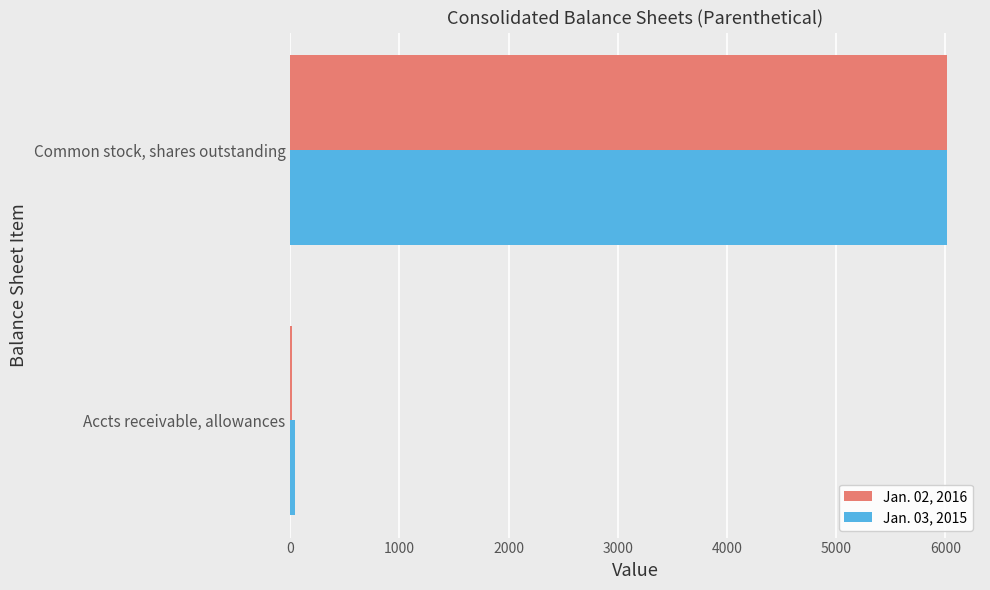

At which category does the chart reach its peak across all series?

Common stock, shares outstanding